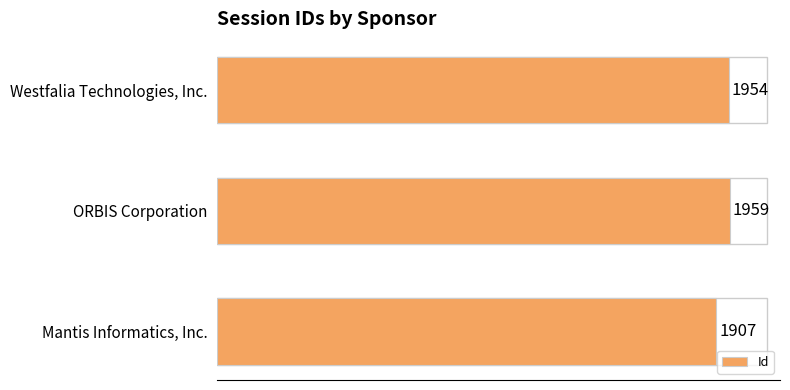

Which category has the lowest value across all series?

Mantis Informatics, Inc.